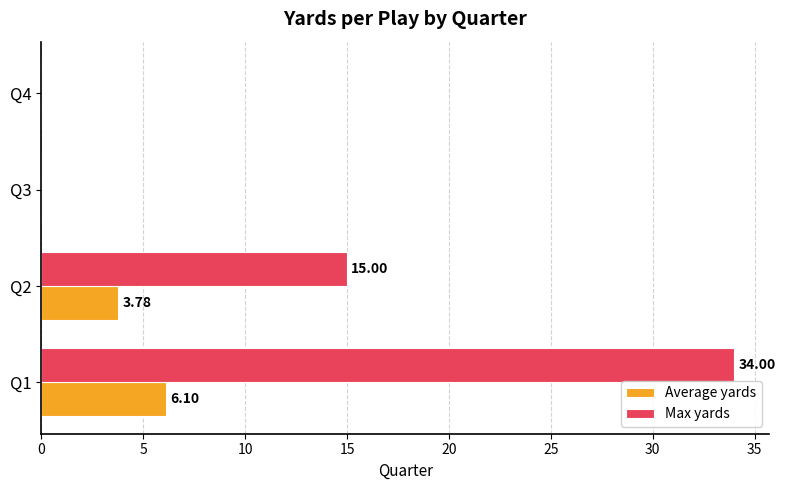

Between Q1 and Q3, which series saw the biggest shift?

Max yards